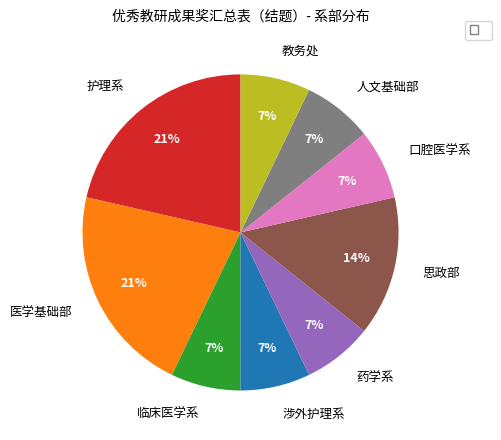

Which has a higher value, 医学基础部 or 临床医学系?

医学基础部